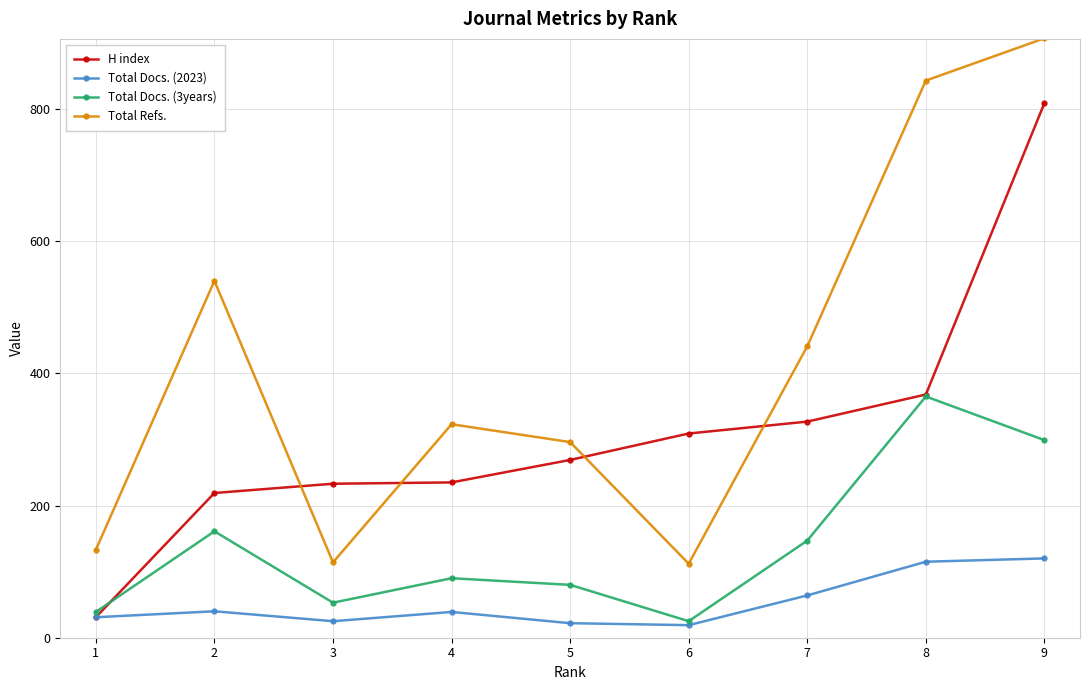

Which category has the highest value across all series?

9